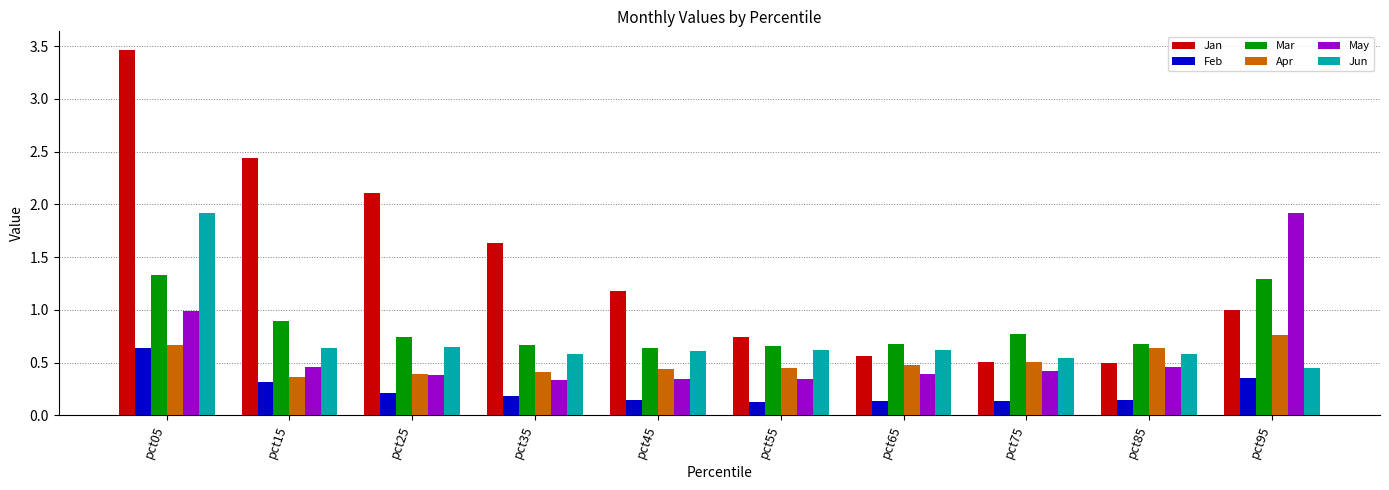

What is the average value of the Jan series?

1.4